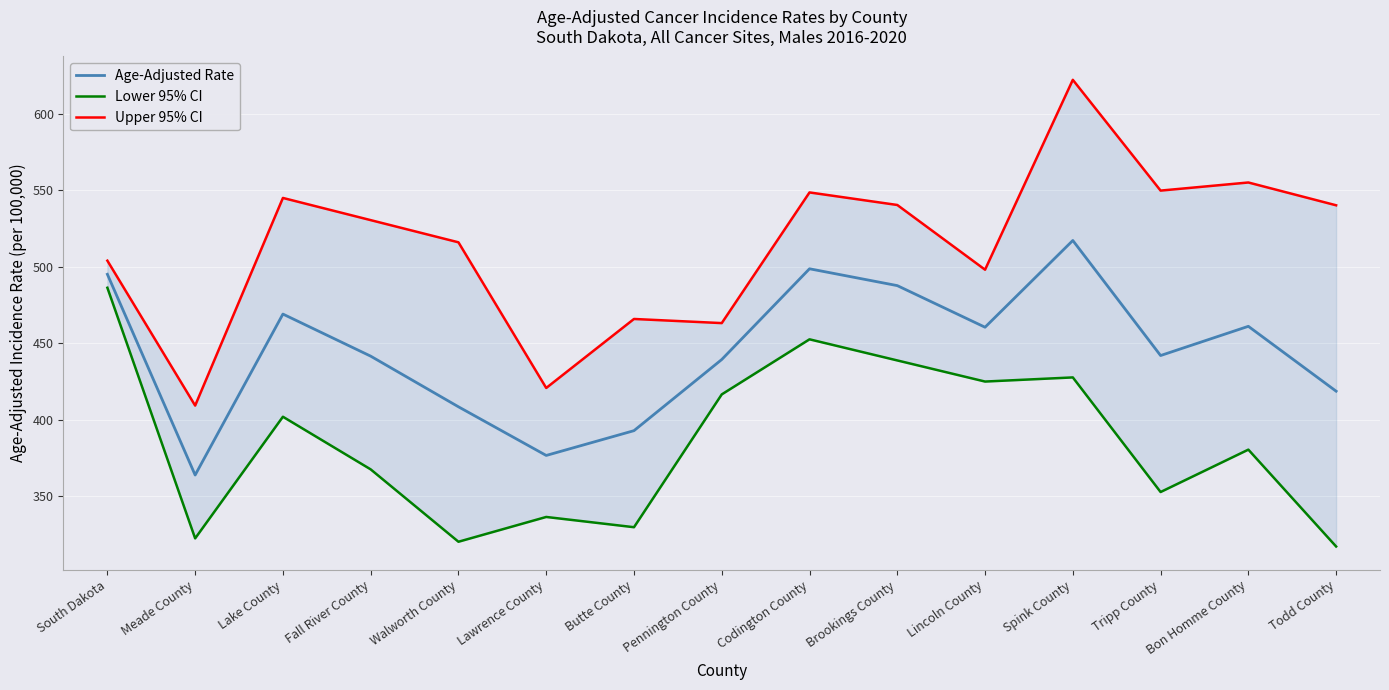

Reading right to left, extract all data points from this chart.

Age-Adjusted Rate: 418.6	461.0	441.9	517.1	460.4	487.6	498.6	439.3	392.8	376.6	408.4	441.5	469.0	363.8	495.0
Lower 95% CI: 317.1	380.4	352.7	427.6	424.9	438.7	452.5	416.5	329.7	336.4	320.2	367.5	401.9	322.4	486.2
Upper 95% CI: 540.1	555.0	549.7	622.1	498.0	540.3	548.5	463.1	465.8	420.7	515.9	530.4	544.9	409.2	503.9